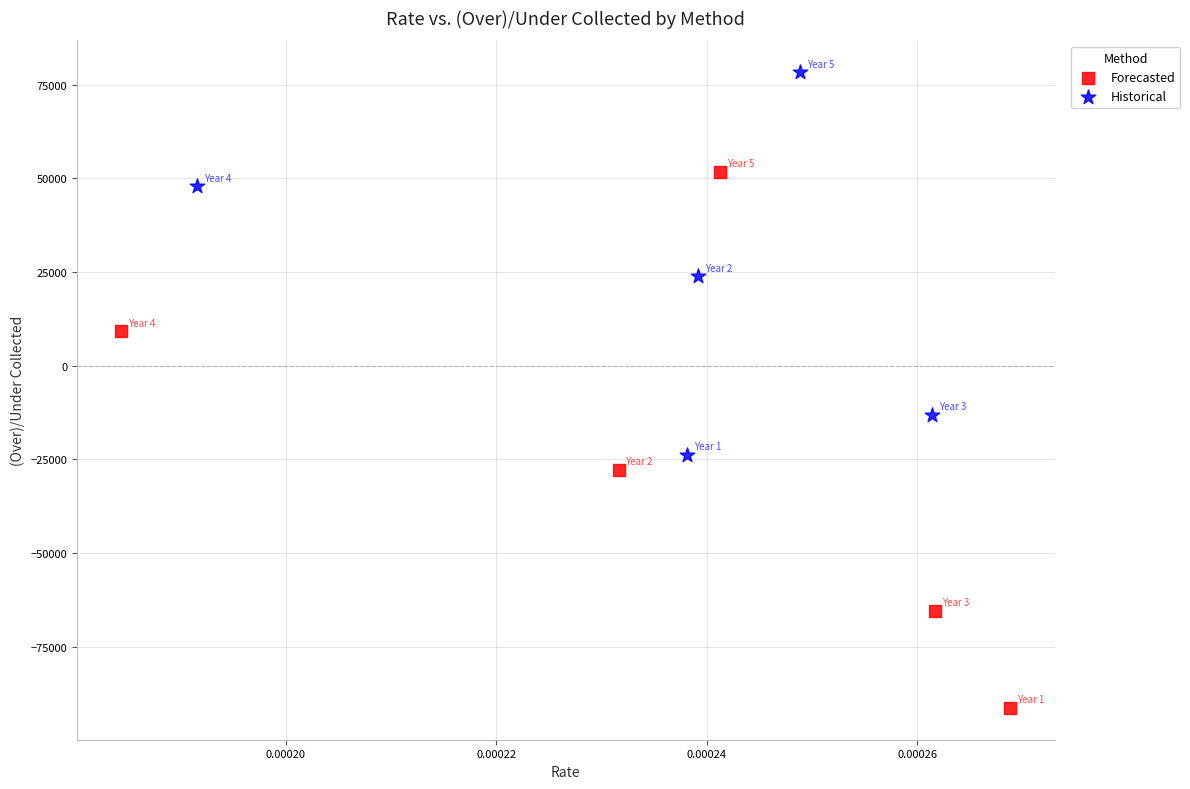

Which series contains the highest Y value?

Historical